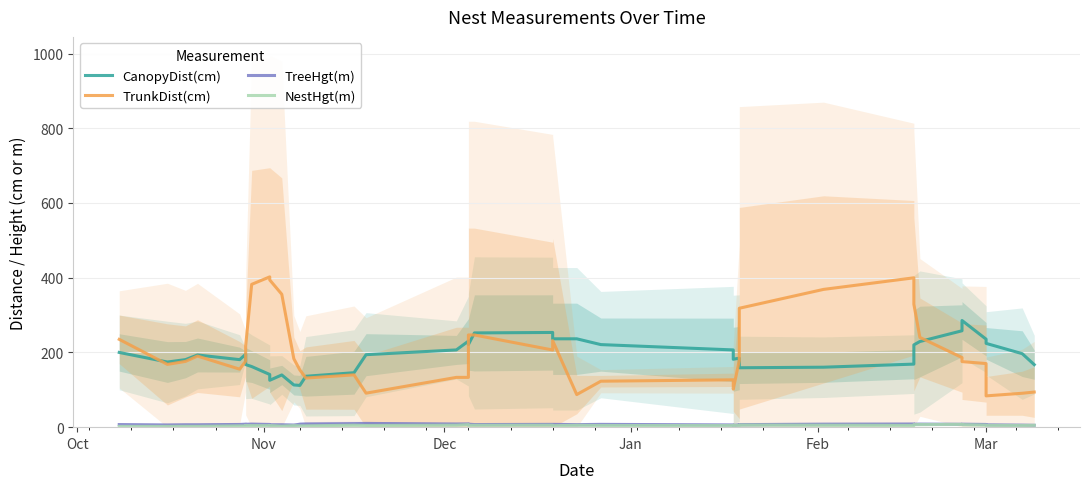

True or false: NestHgt(m) and TrunkDist(cm) intersect in this chart.

False